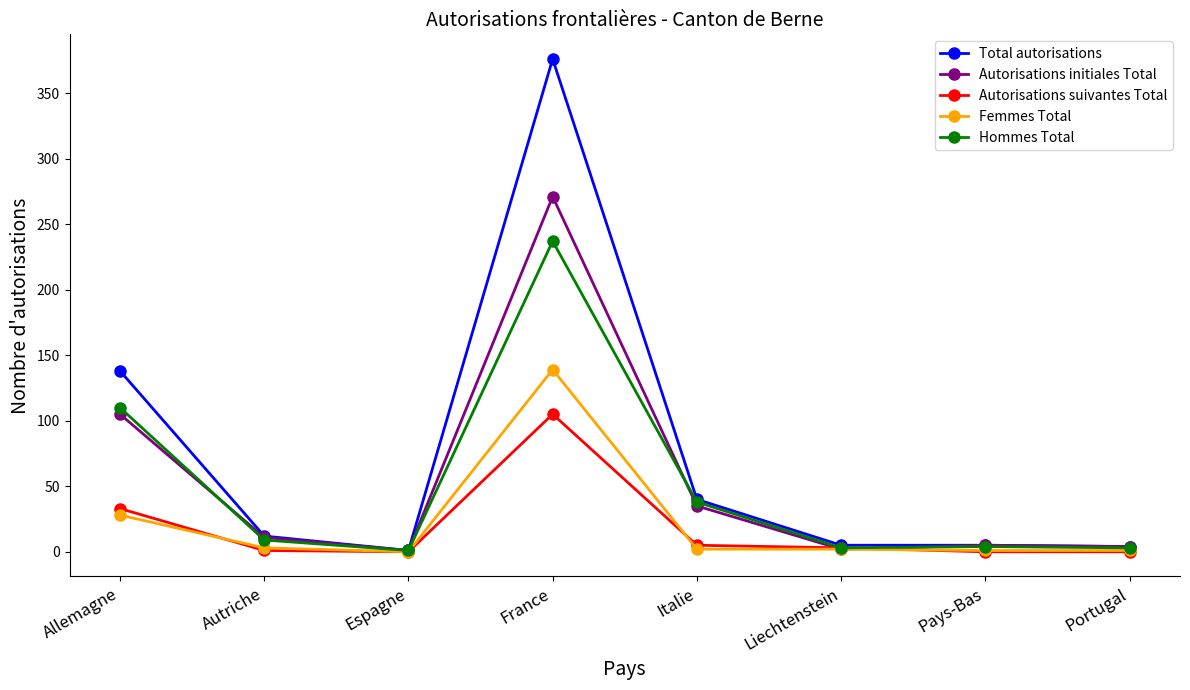

How many values in the Autorisations initiales Total series are below 11?

4